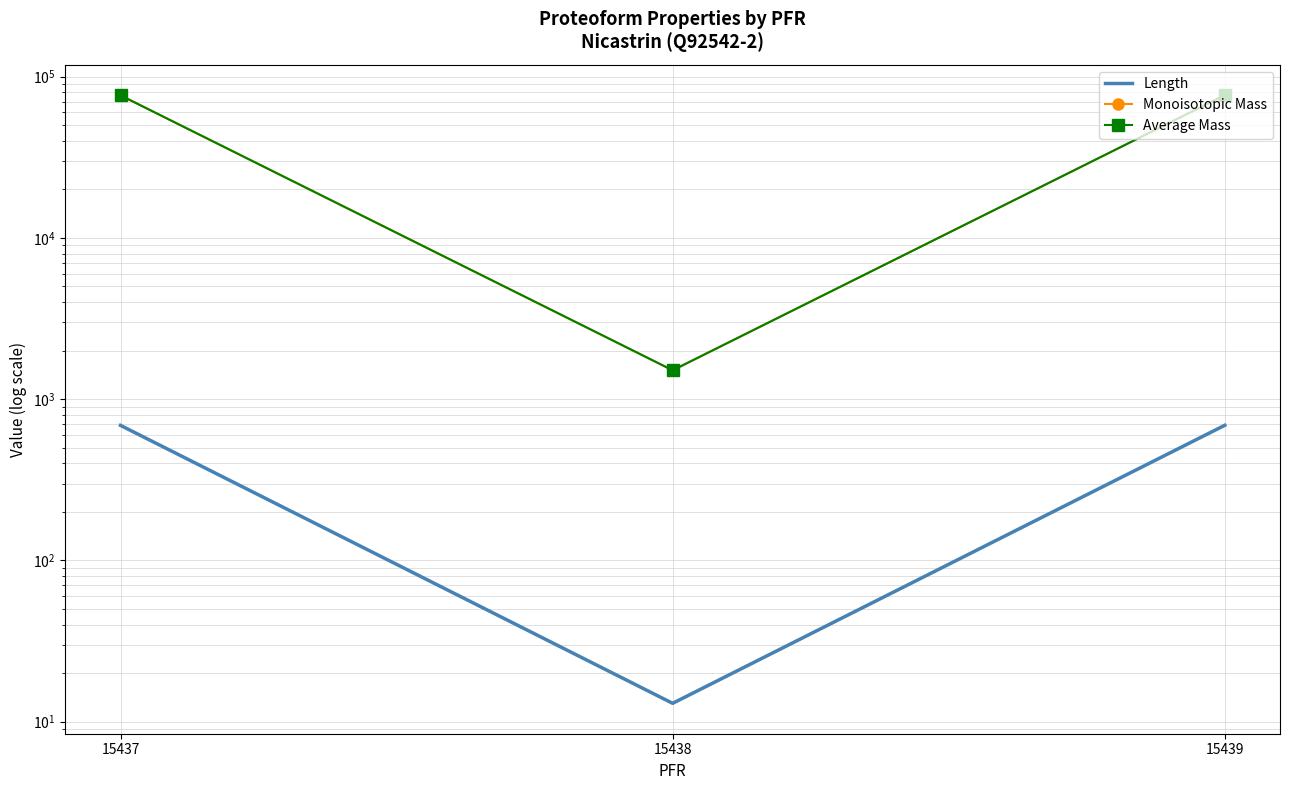

List the labels in order of Length value, smallest first.

15438, 15437, 15439